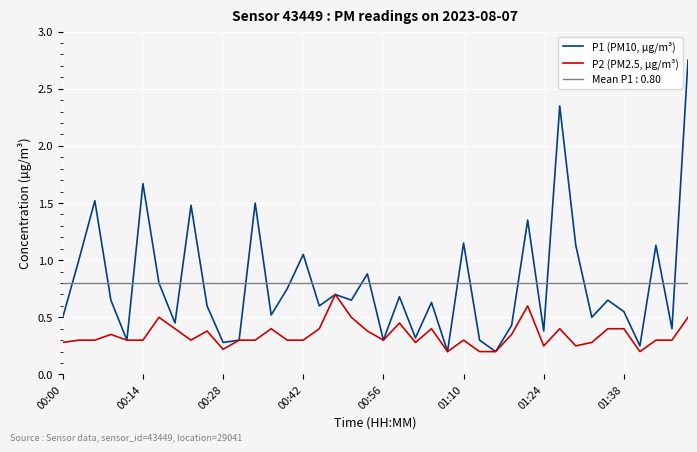

Reading left to right, list all the values displayed in this chart.

P1 (PM10, µg/m³): 0.5	1.0	1.5	0.7	0.3	1.7	0.8	0.5	1.5	0.6	0.3	0.3	1.5	0.5	0.8	1.1	0.6	0.7	0.7	0.9	0.3	0.7	0.3	0.6	0.2	1.1	0.3	0.2	0.4	1.4	0.4	2.4	1.1	0.5	0.7	0.6	0.2	1.1	0.4	2.8
P2 (PM2.5, µg/m³): 0.3	0.3	0.3	0.3	0.3	0.3	0.5	0.4	0.3	0.4	0.2	0.3	0.3	0.4	0.3	0.3	0.4	0.7	0.5	0.4	0.3	0.5	0.3	0.4	0.2	0.3	0.2	0.2	0.3	0.6	0.2	0.4	0.2	0.3	0.4	0.4	0.2	0.3	0.3	0.5